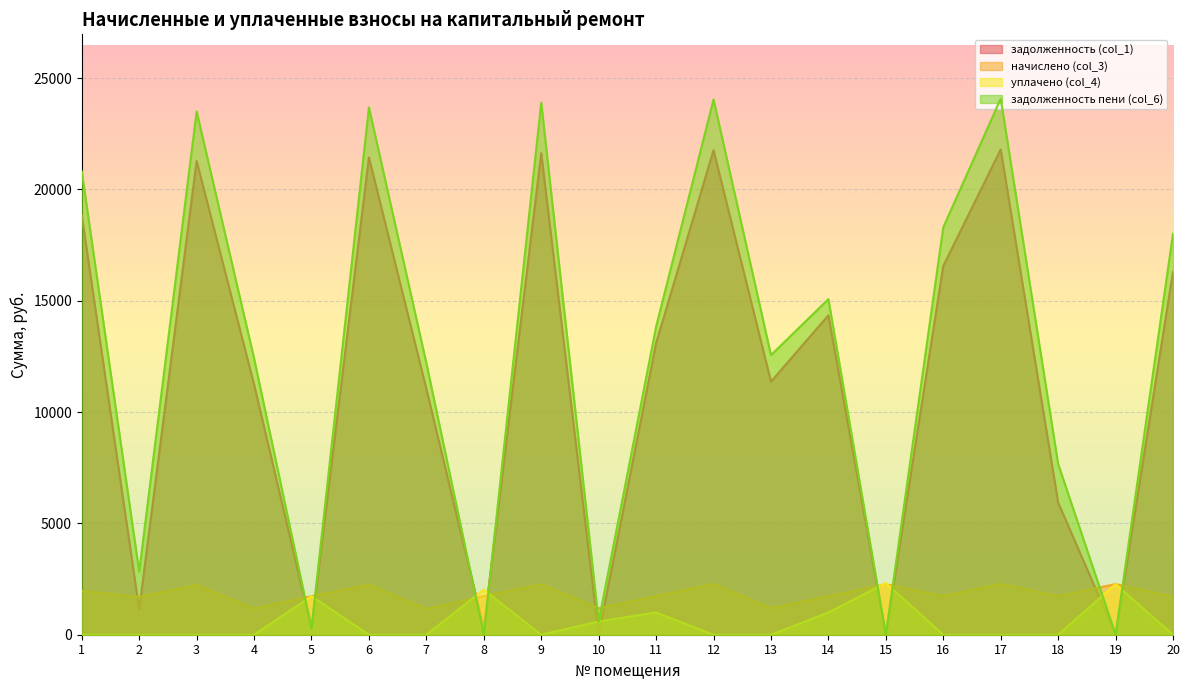

The value of начислено (col_3) at 13 is 2134.6. True or false?

False